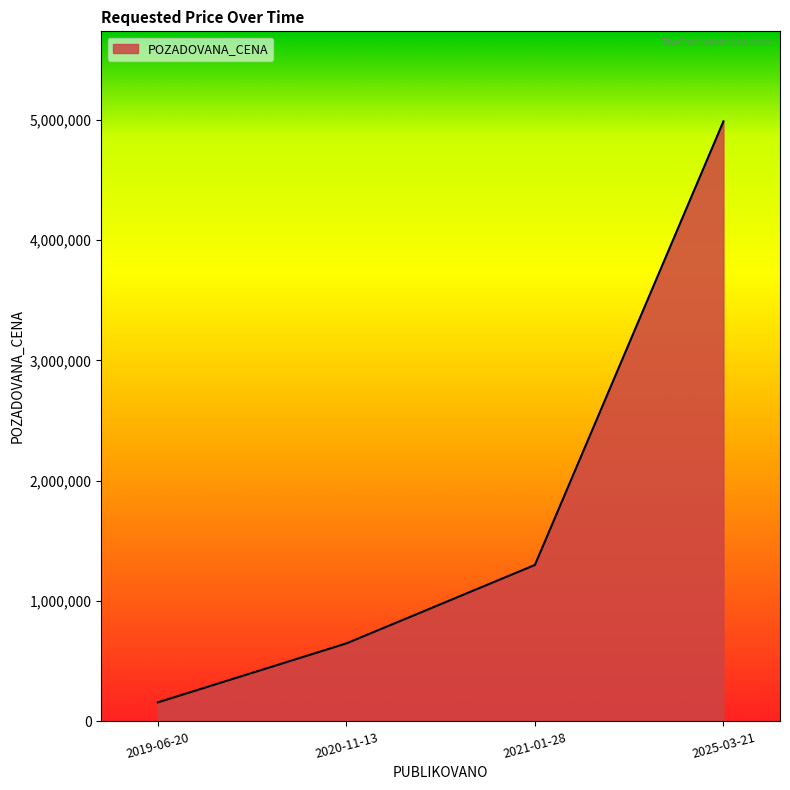

Approximately how many times larger is the value at 2025-03-21 compared to 2021-01-28?

3.8